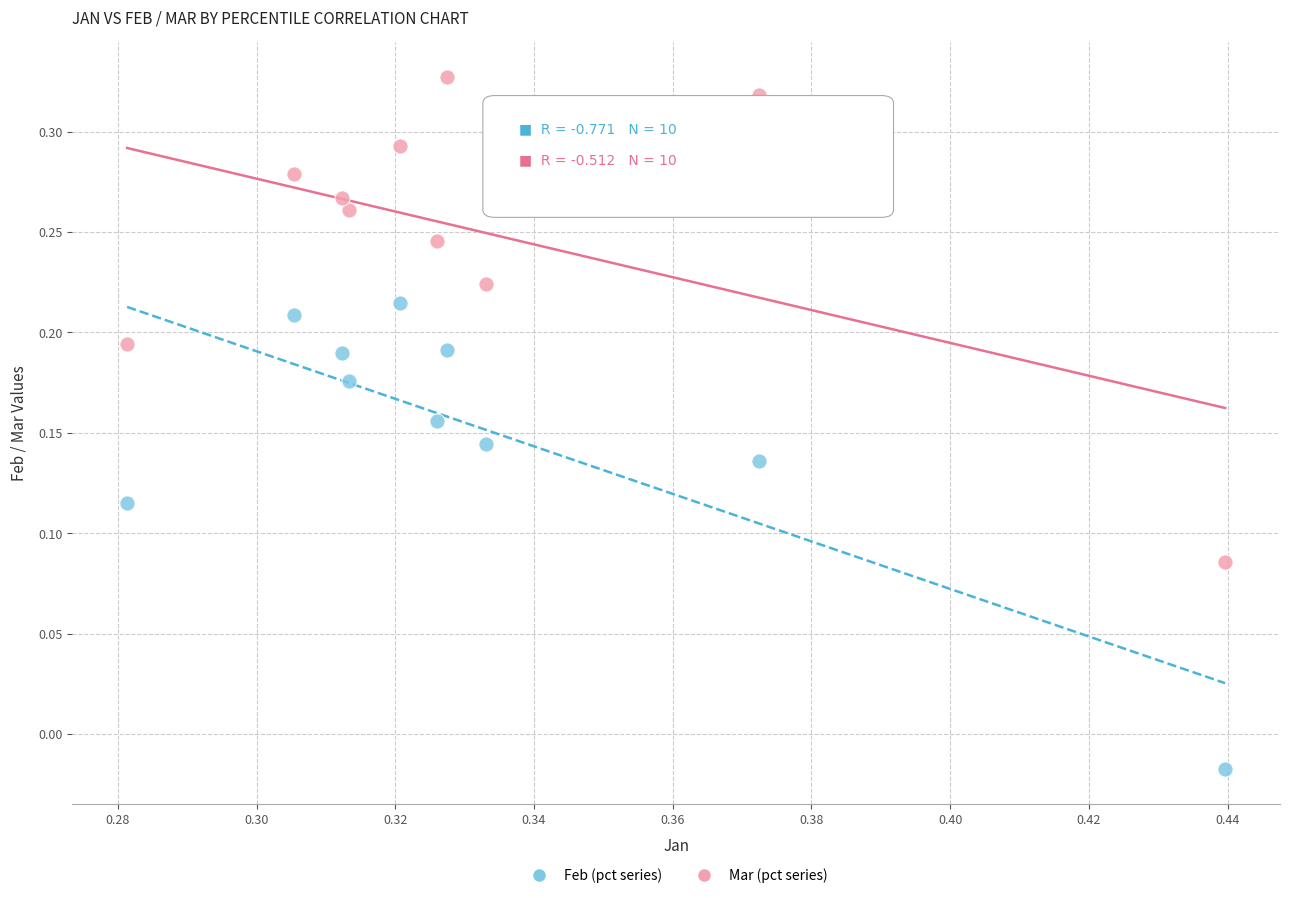

Which series has the widest spread of Y values?

Mar (pct series)